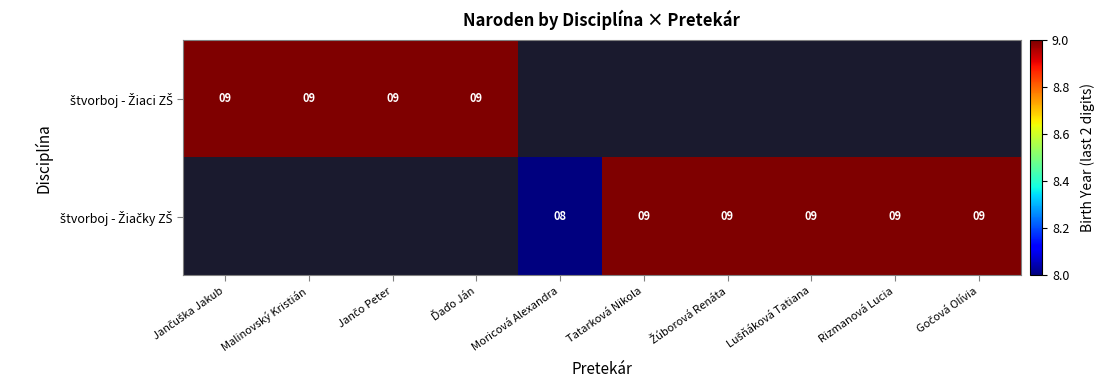

What is the lowest value of the štvorboj - Žiaci ZŠ series?

9.0